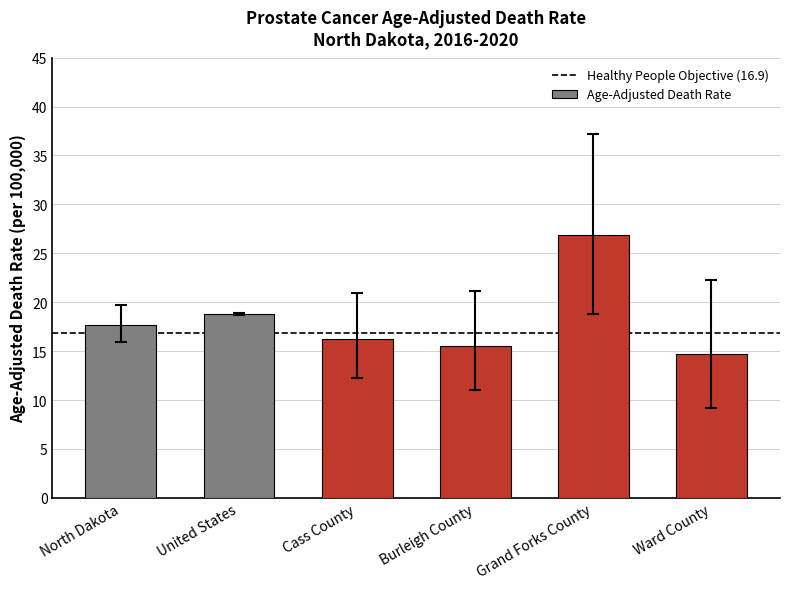

Is it true that the value at Ward County is 14.7?

True